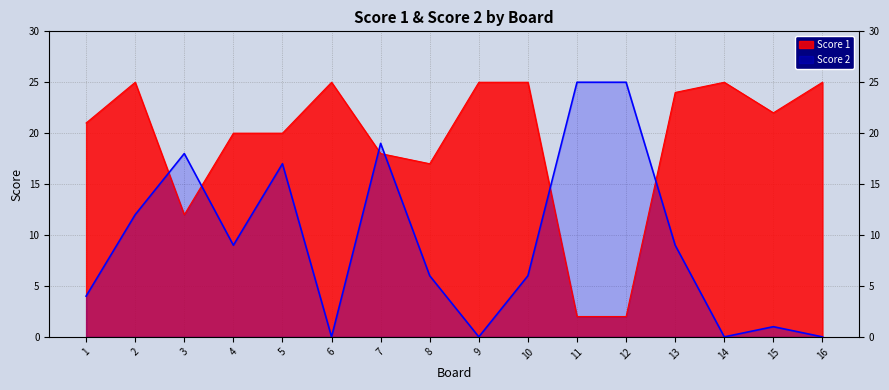

List the series in order of their overall mean, lowest first.

Score 2, Score 1